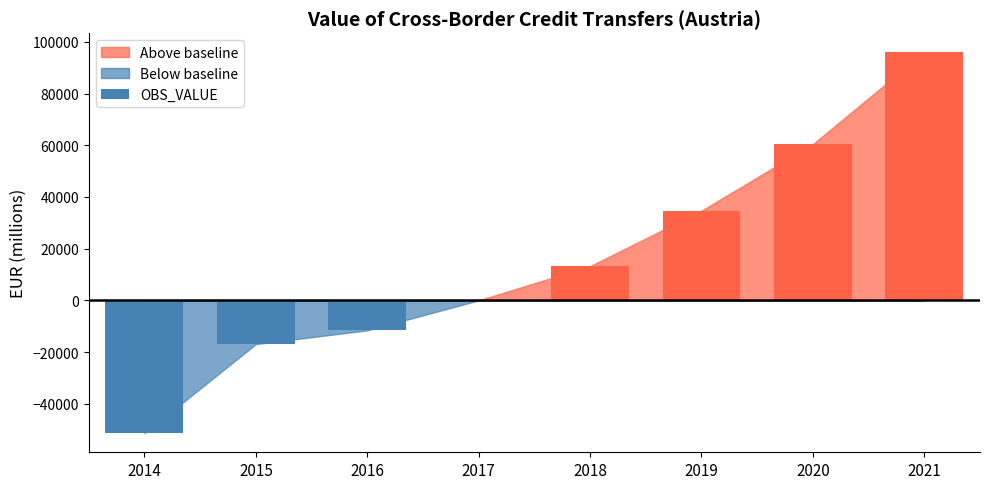

What is the change in value from 2018 to 2021?

+82774.5